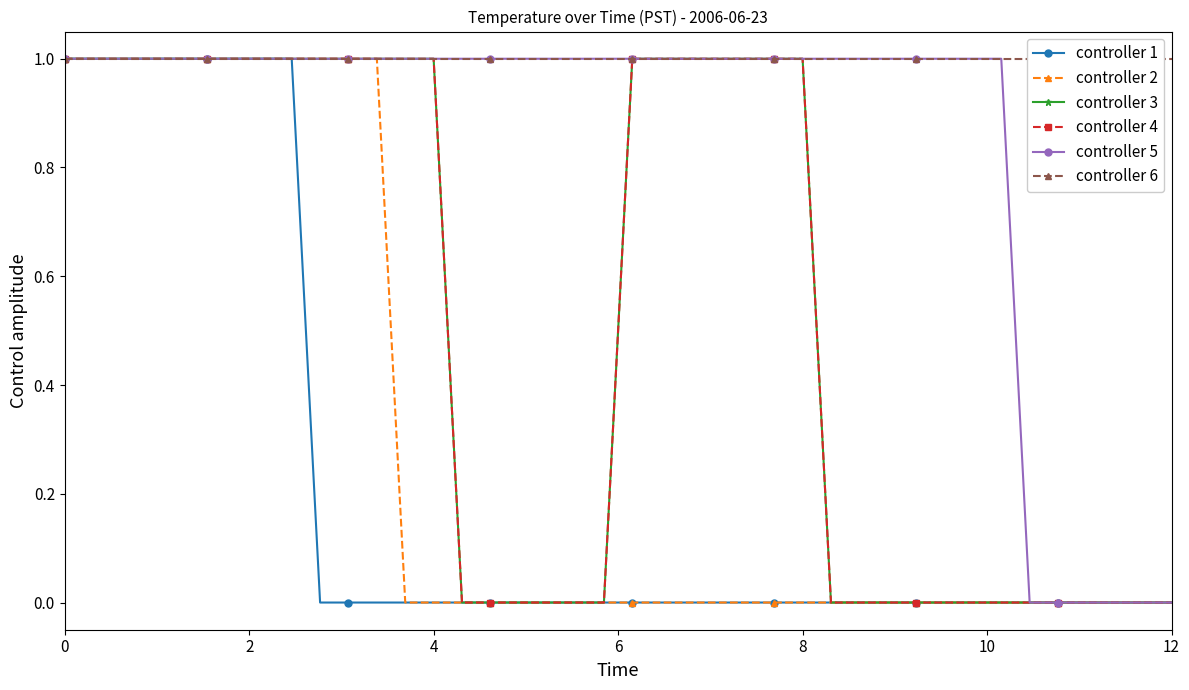

How many data points does each series have?

40